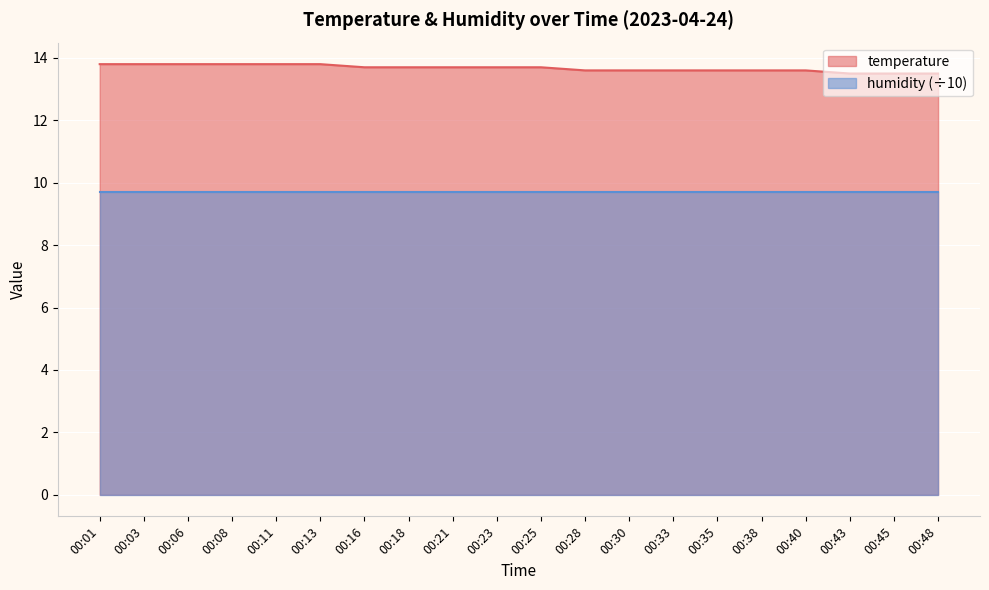

Reading left to right, what are all the values shown in this chart?

13.8	13.8	13.8	13.8	13.8	13.8	13.7	13.7	13.7	13.7	13.7	13.6	13.6	13.6	13.6	13.6	13.6	13.5	13.5	13.5